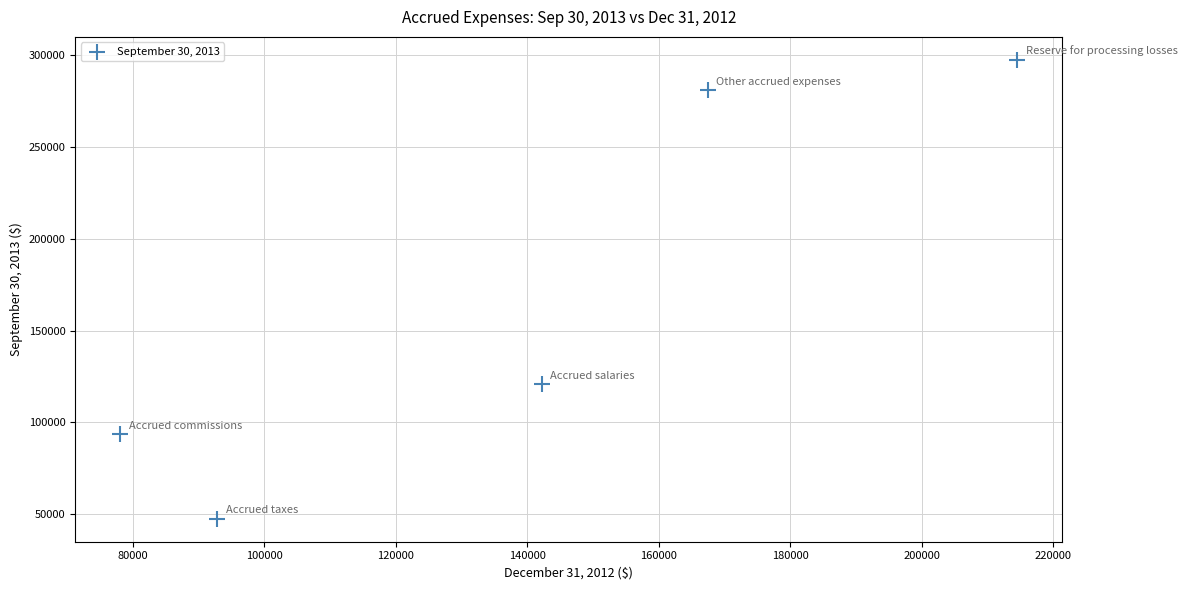

What is the average Y value?

168033